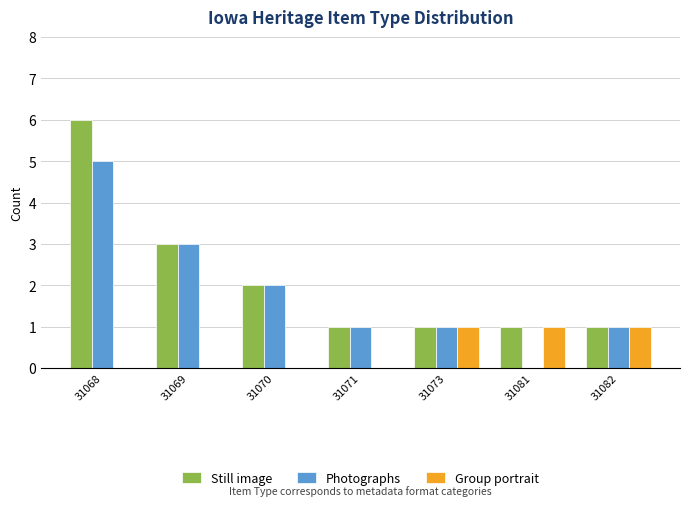

At which label does Still image reach its peak?

31068